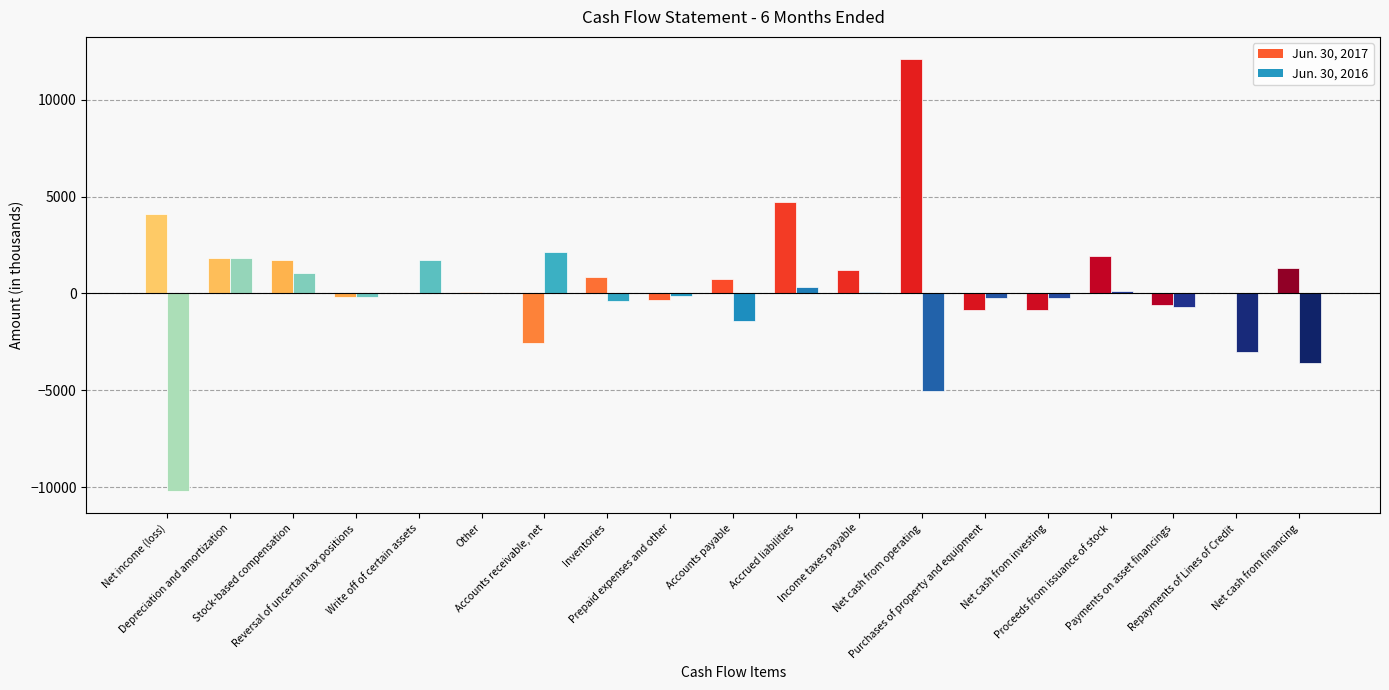

What is the greatest value displayed?

12116